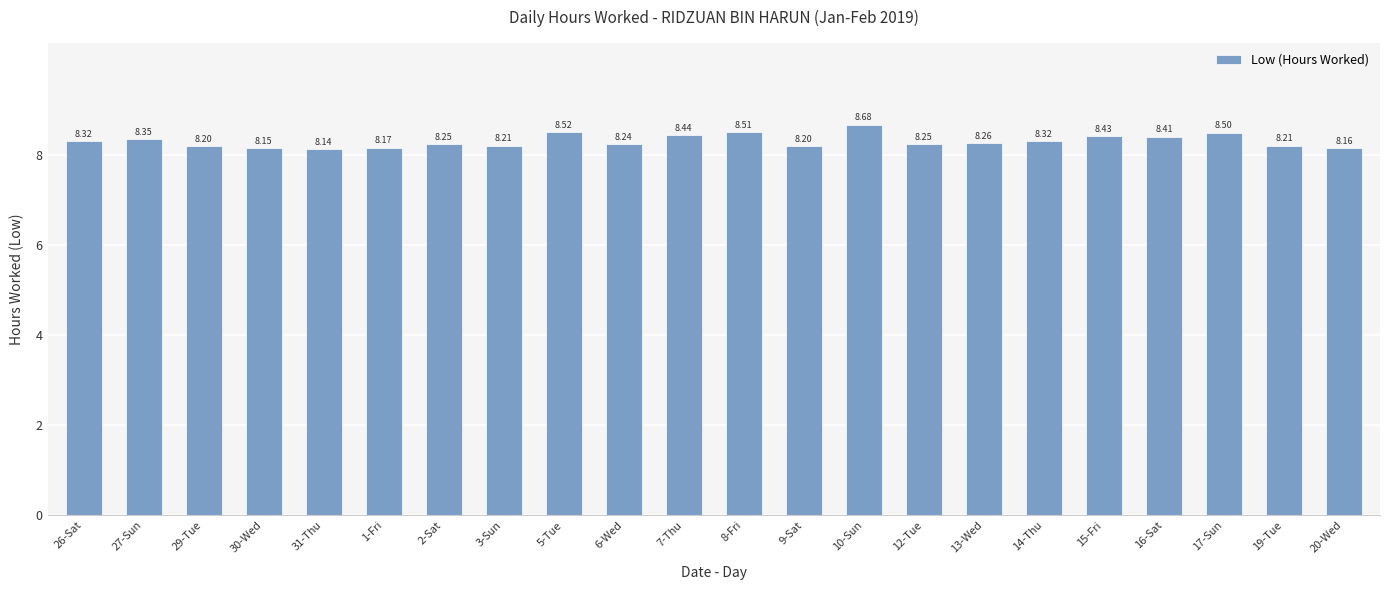

What is the difference between the maximum and second lowest values?

0.5